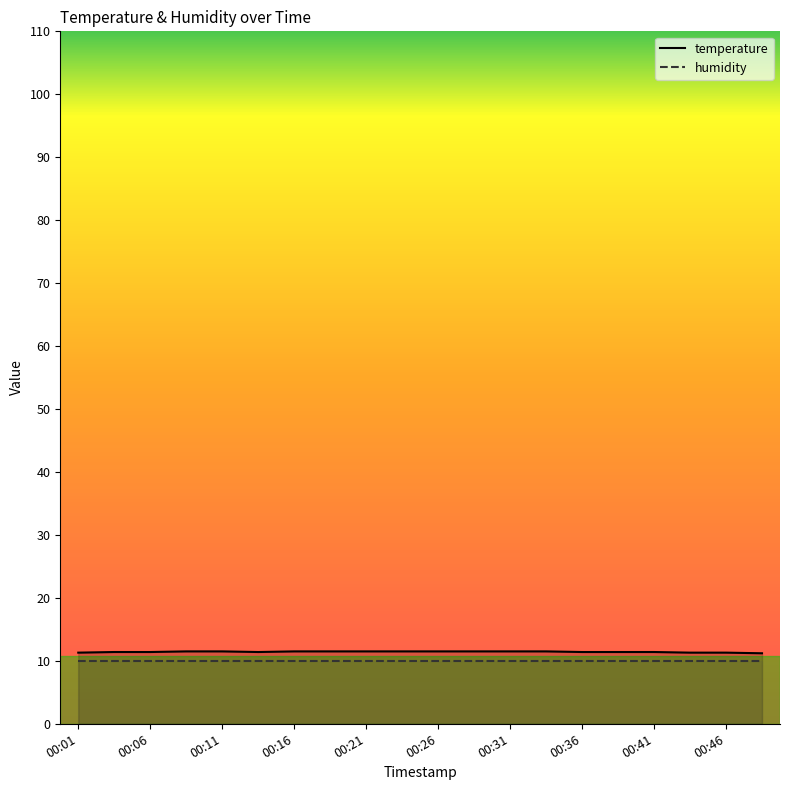

Where is the data nearest to the value 11?

00:48